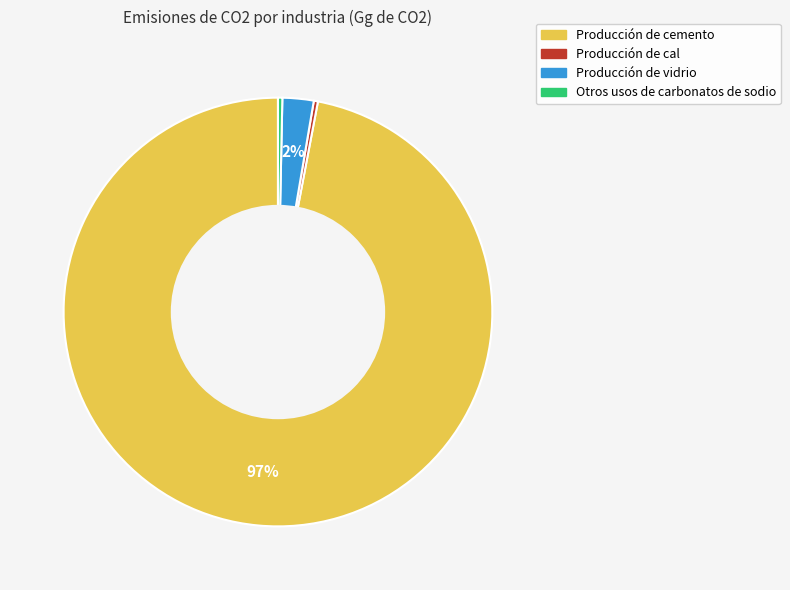

Is there a majority slice in this chart?

Yes